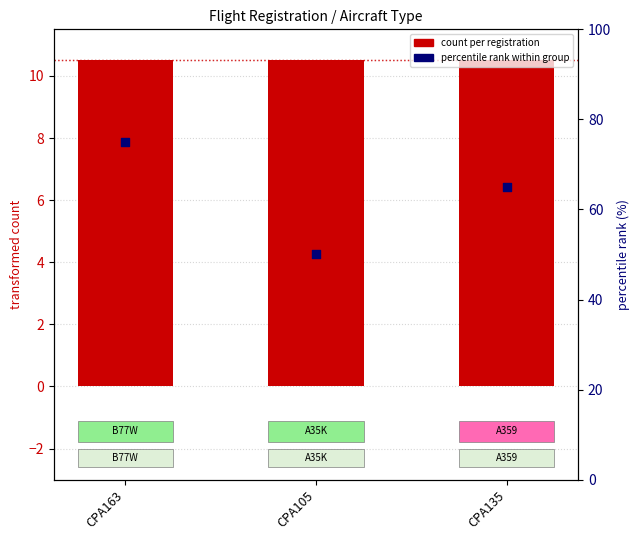

At which category is the sum across all series the highest?

CPA163